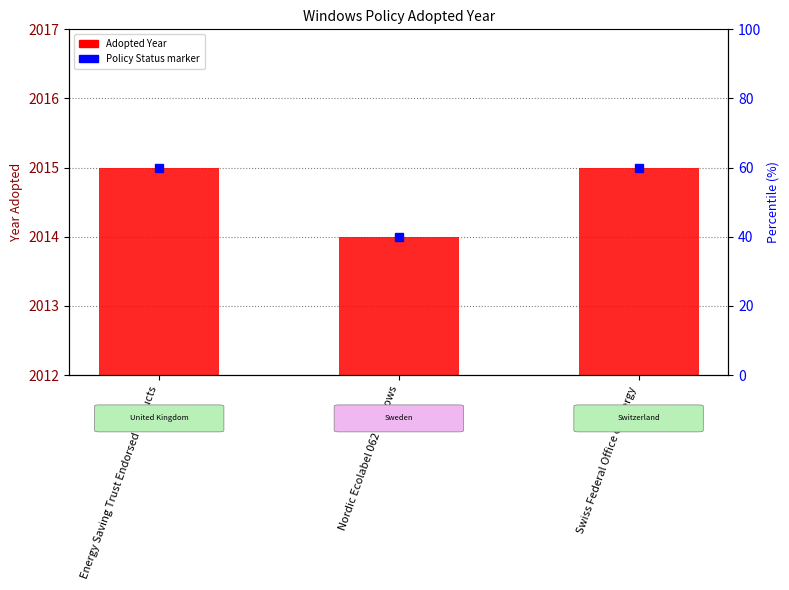

The chart shows a value of 1 at Nordic Ecolabel 062 Windows. True or false?

False